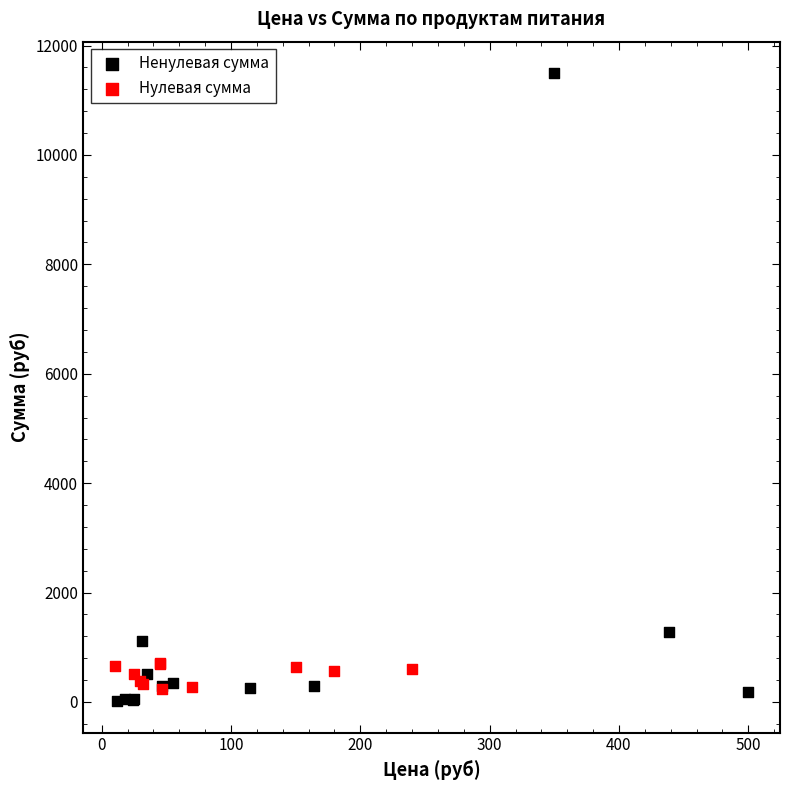

Which series has the widest spread of Y values?

Ненулевая сумма